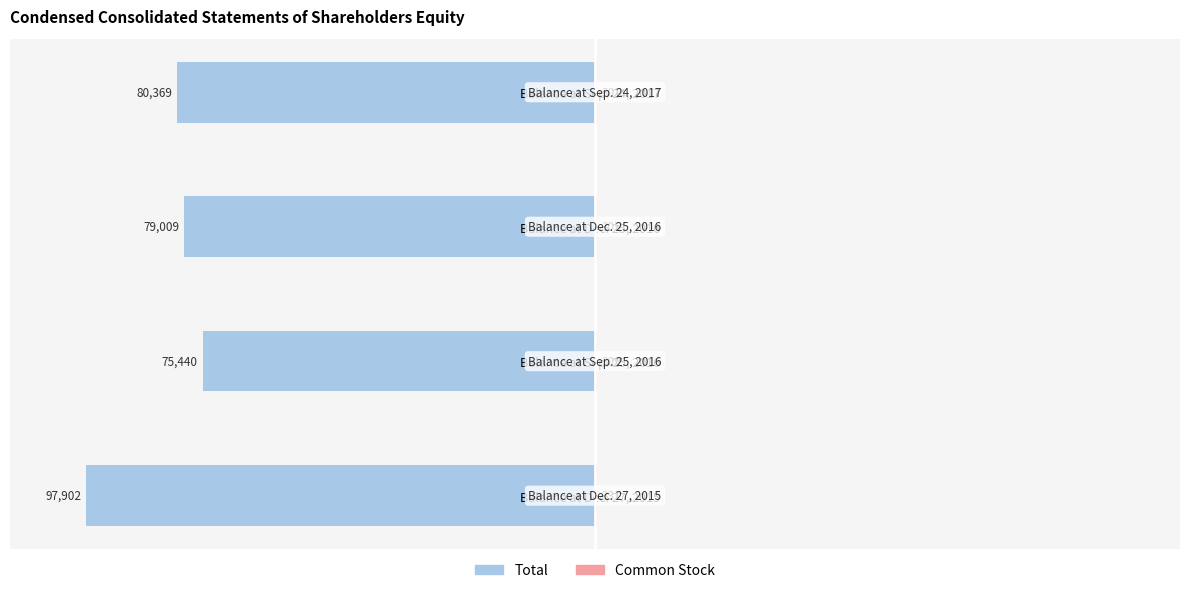

How many data points does each series have?

4